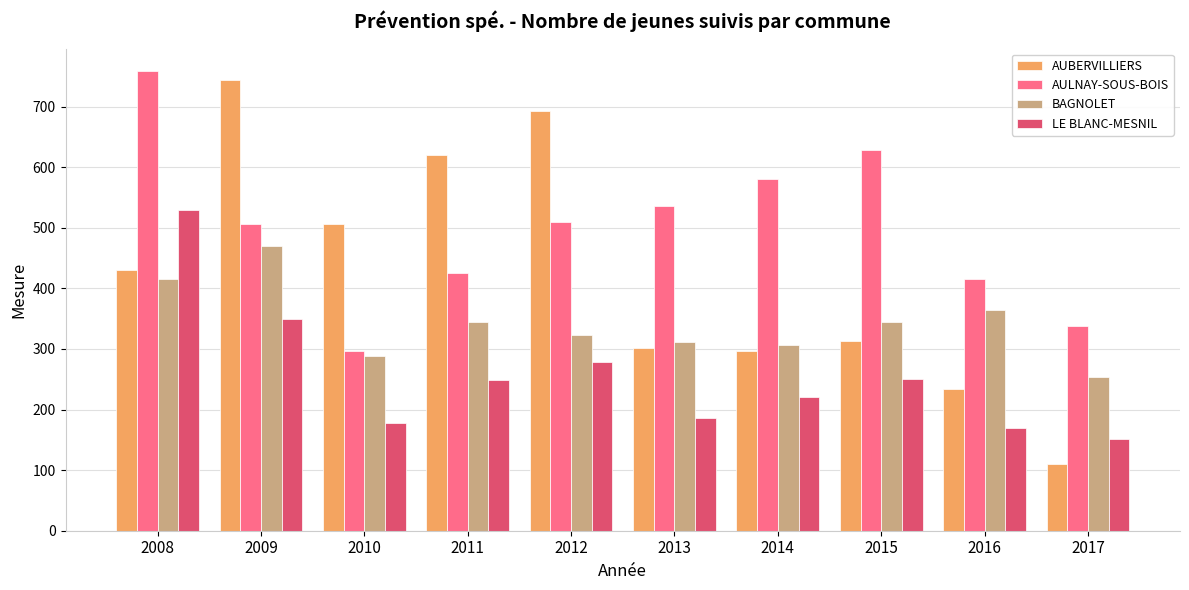

True or false: AUBERVILLIERS has a value of 908 at 2010.

False